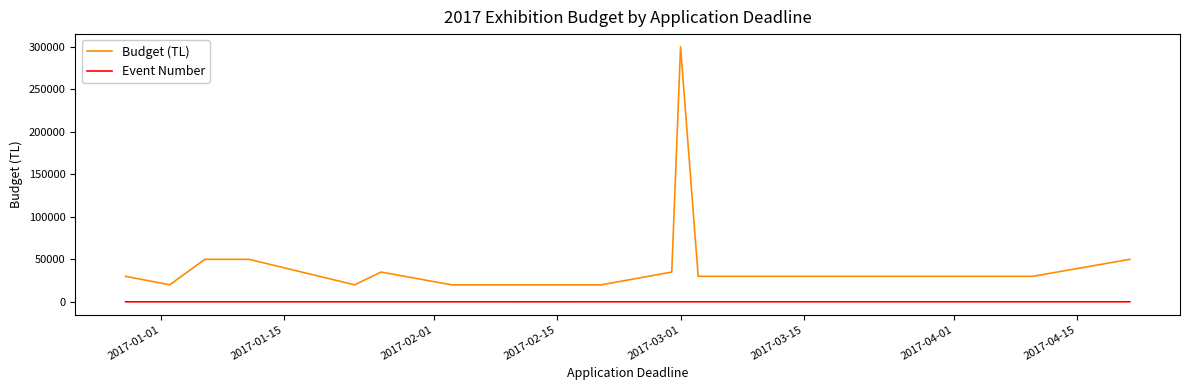

Which category has the lowest value in the Event Number series?

2017-01-01